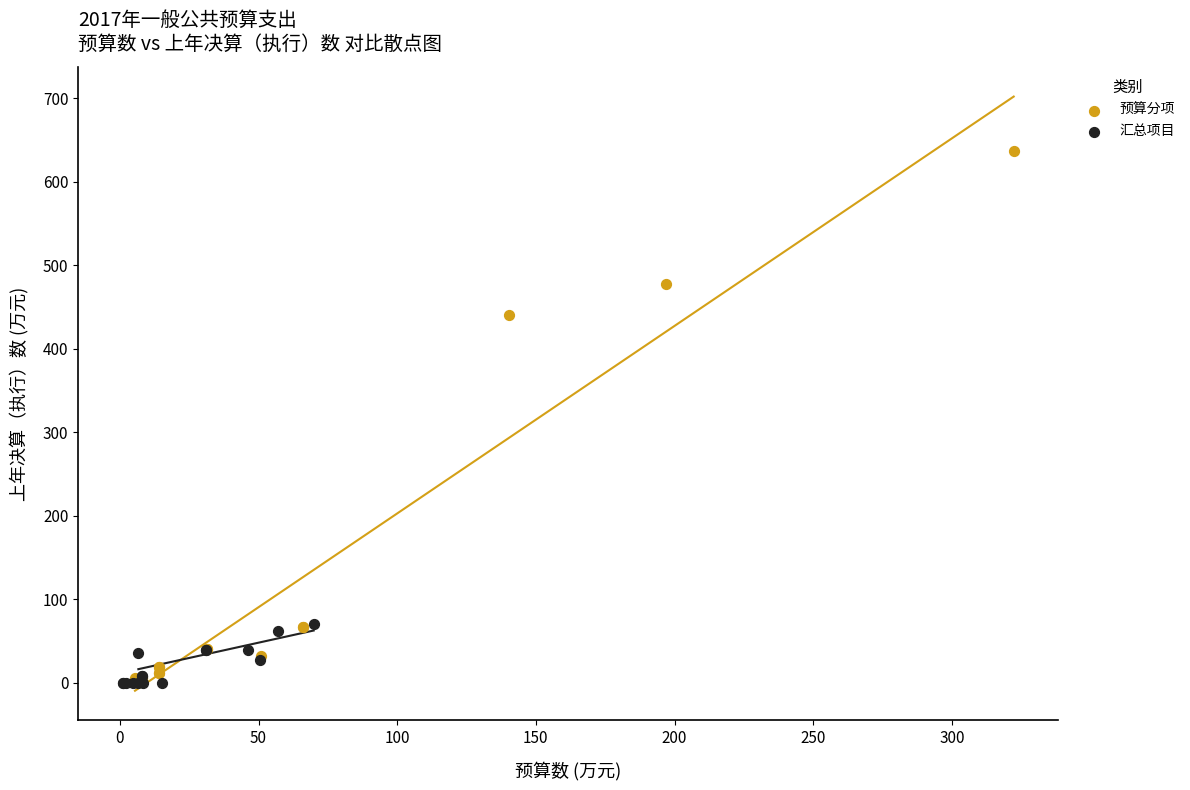

What are all the series names shown in the legend?

预算分项, 汇总项目